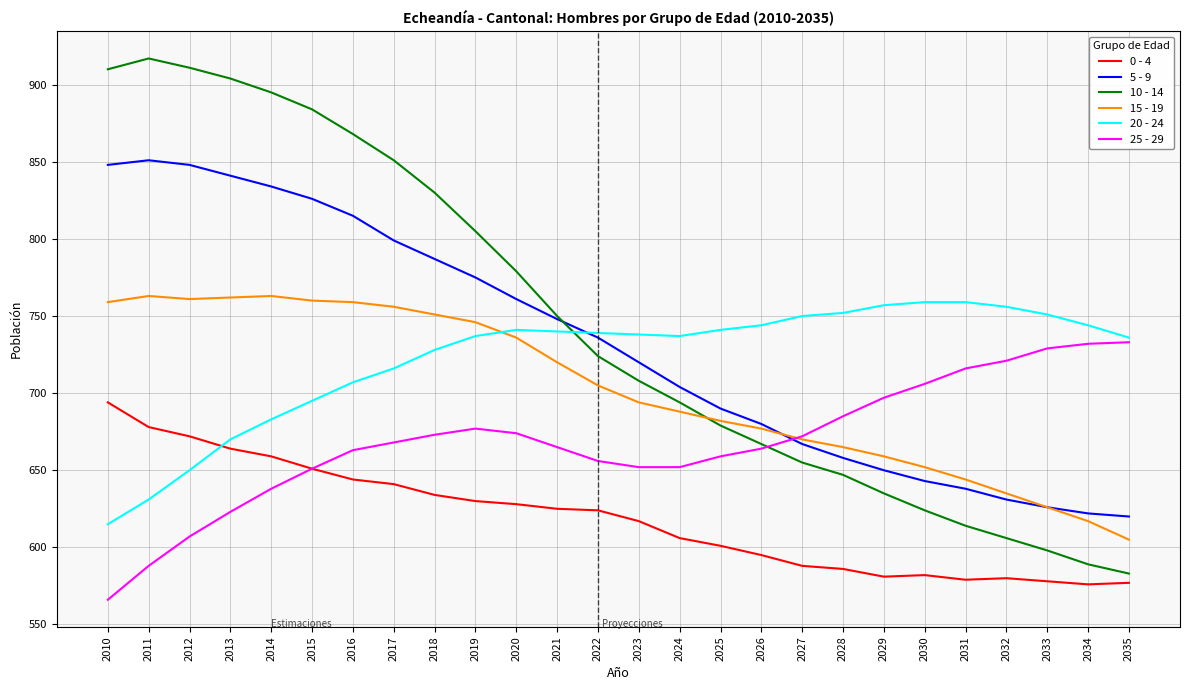

What is the difference between the second highest and second lowest values in the 5 - 9 series?

226